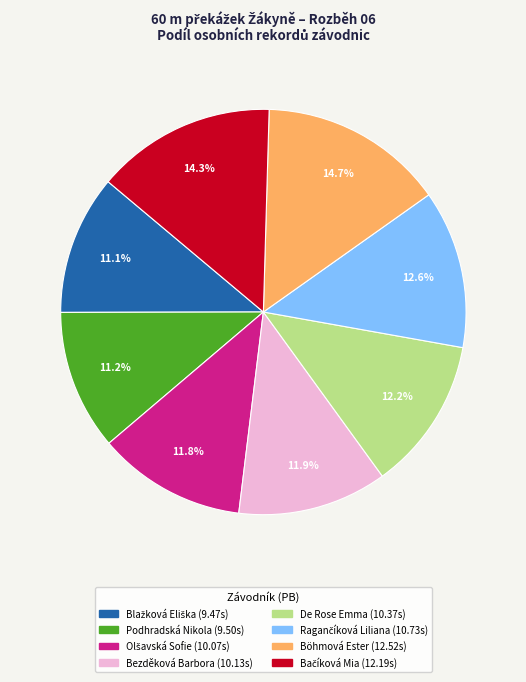

How many segments does this pie chart have?

8